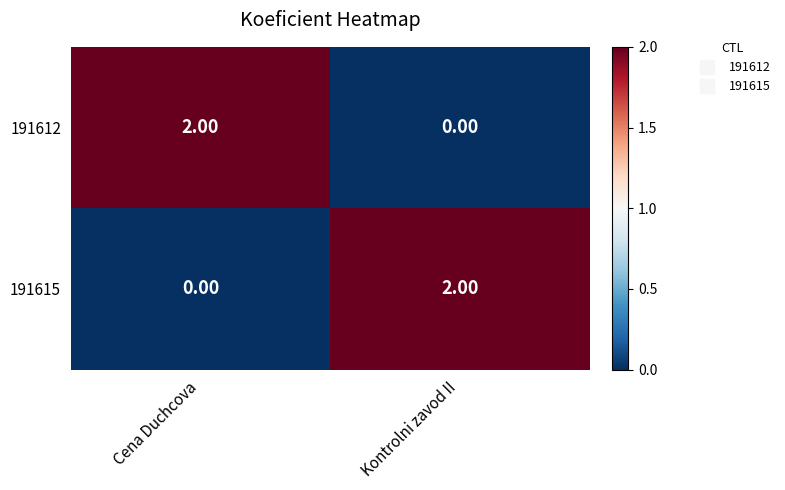

At how many categories does at least one series exceed 0?

2